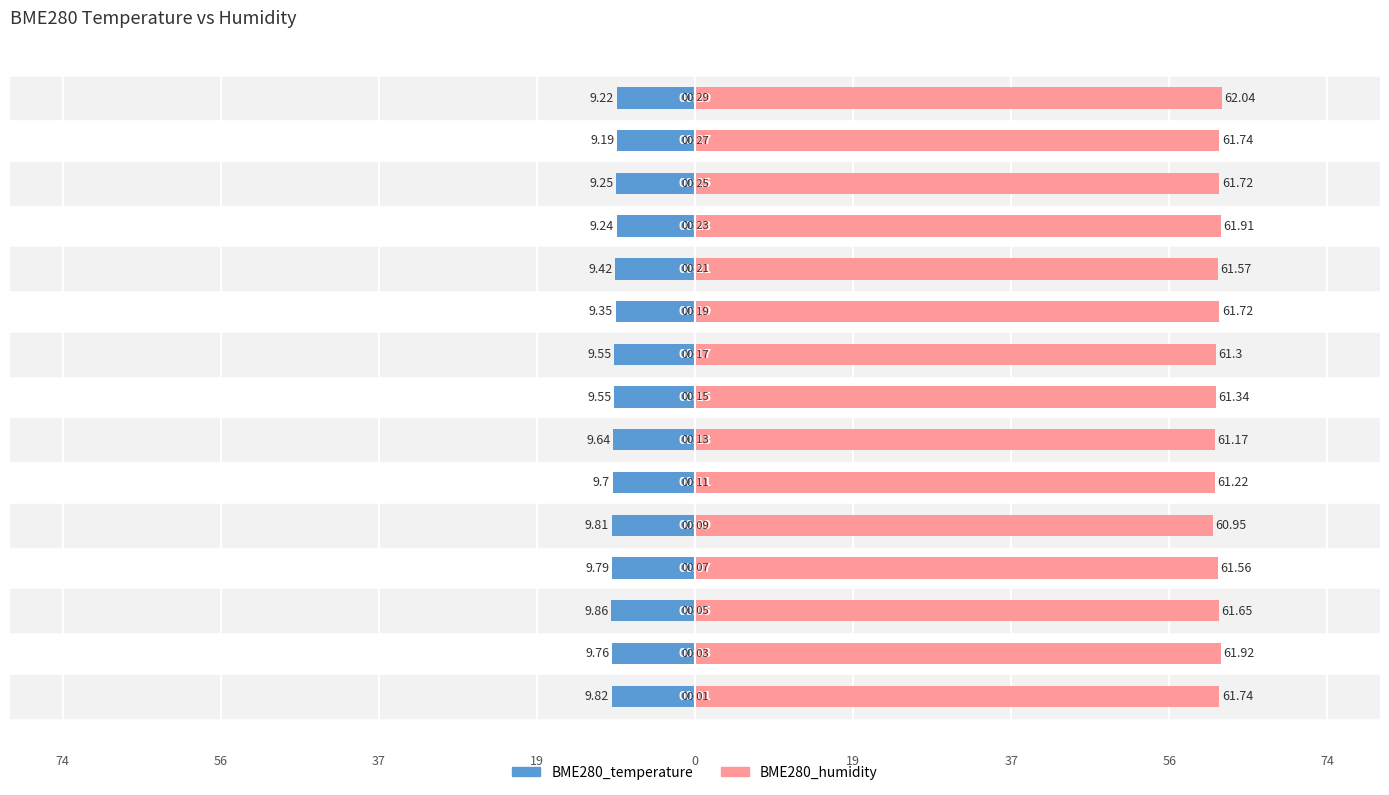

Reading left to right, transcribe all the data shown in this chart.

BME280_temperature: -9.8	-9.8	-9.9	-9.8	-9.8	-9.7	-9.6	-9.6	-9.6	-9.3	-9.4	-9.2	-9.2	-9.2	-9.2
BME280_humidity: 61.7	61.9	61.6	61.6	61.0	61.2	61.2	61.3	61.3	61.7	61.6	61.9	61.7	61.7	62.0